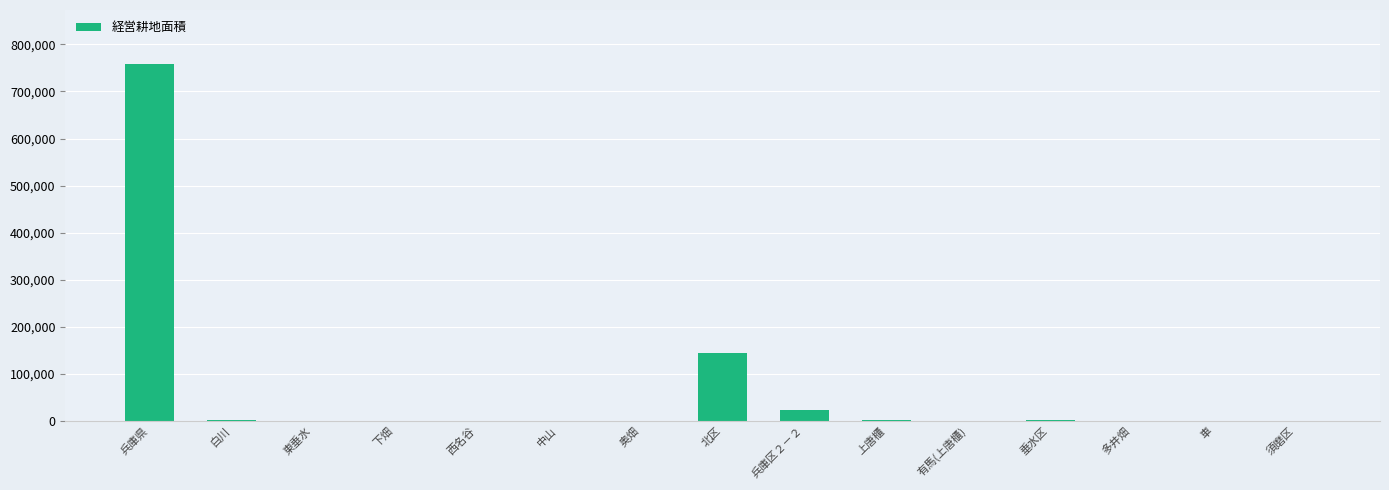

What is the greatest value displayed?

759179